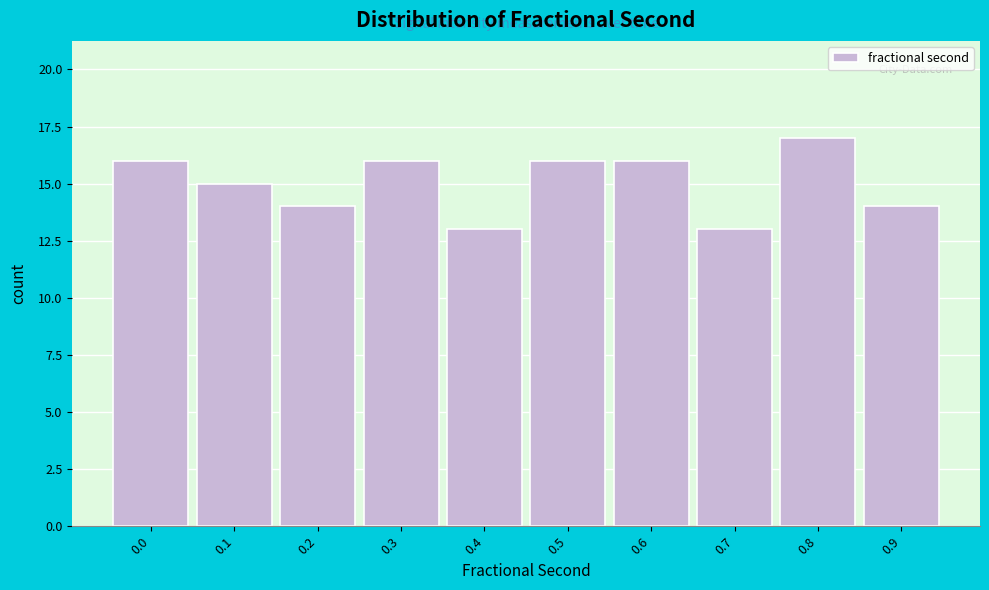

Reading left to right, extract all data points from this chart.

16	15	14	16	13	16	16	13	17	14